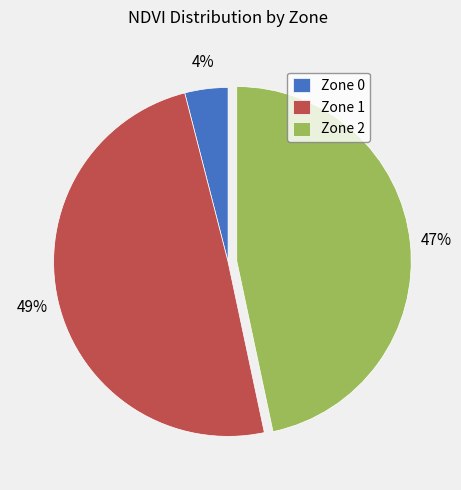

Is there any slice that represents more than half of the pie?

No